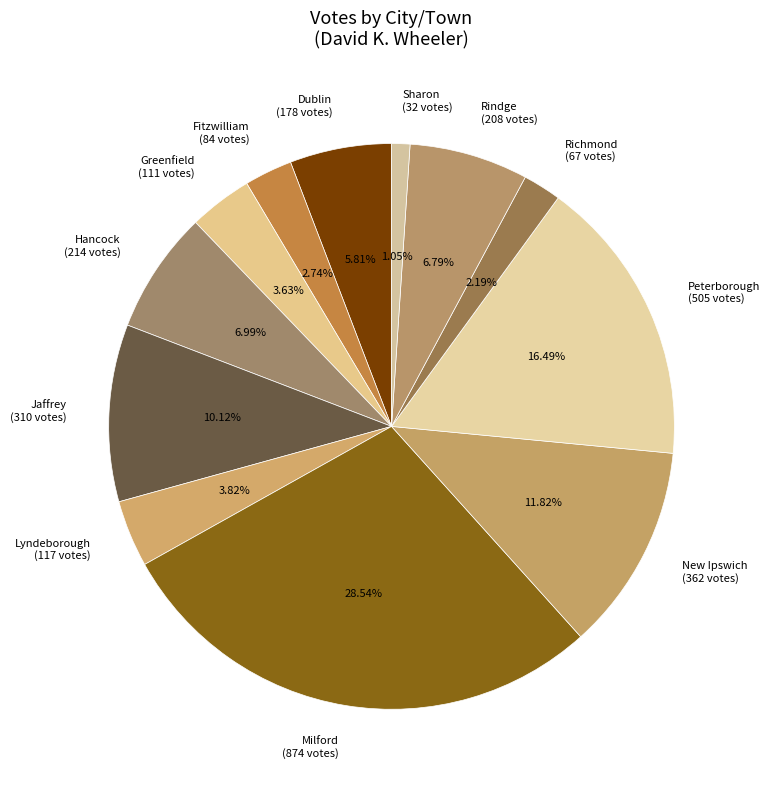

To the nearest percent, what percentage of the pie is Sharon?

1%